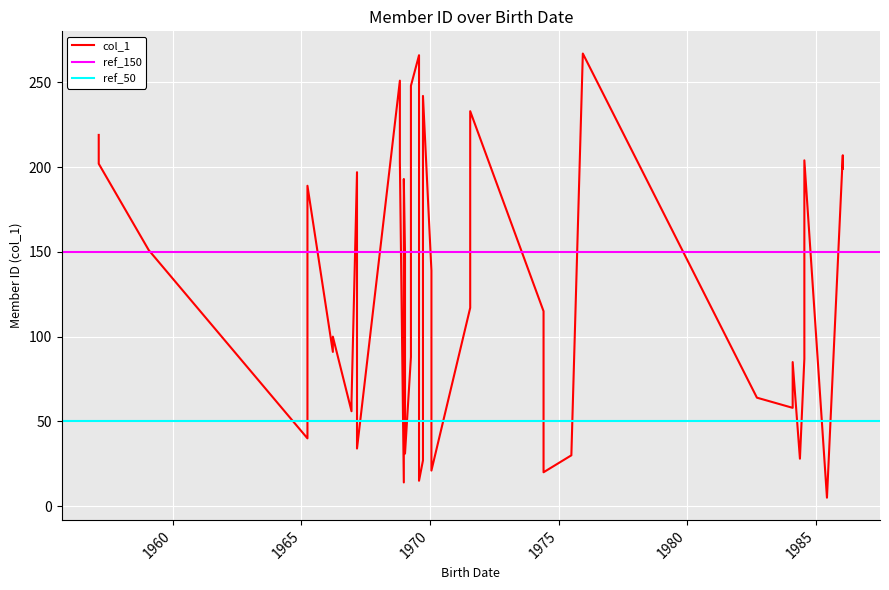

Where does the data first go above 115?

2